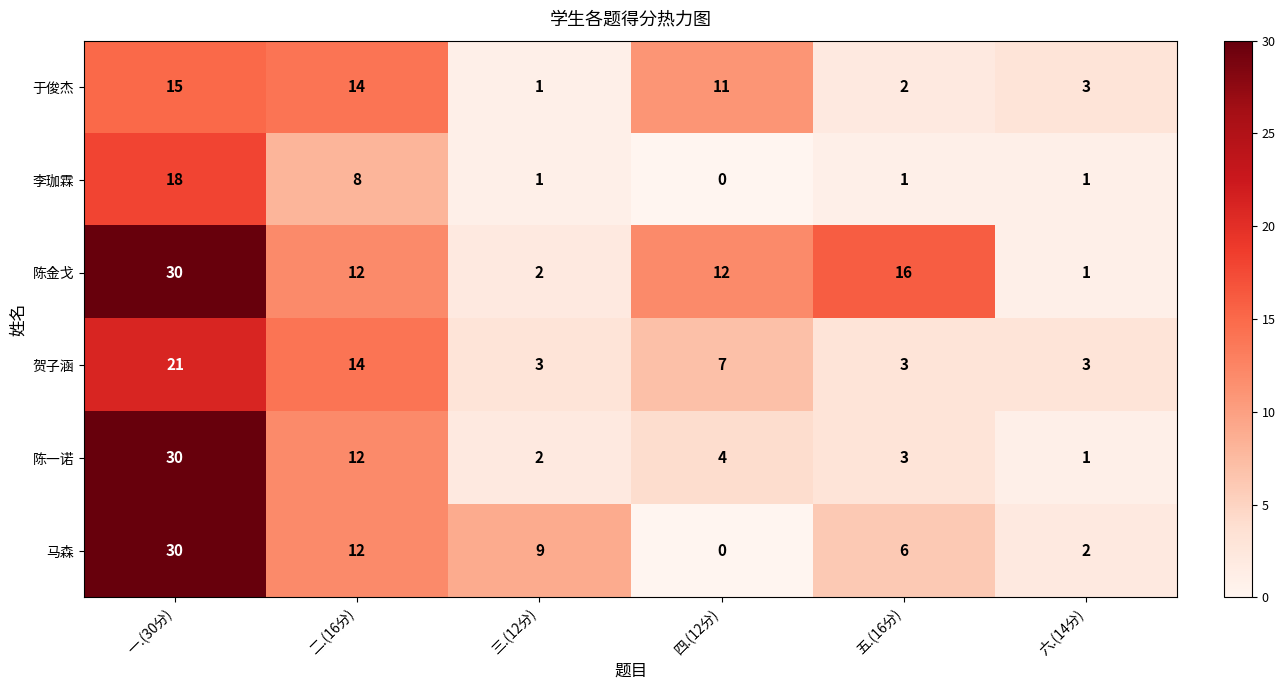

What is the difference between the maximum and minimum values in the 陈金戈 series?

29